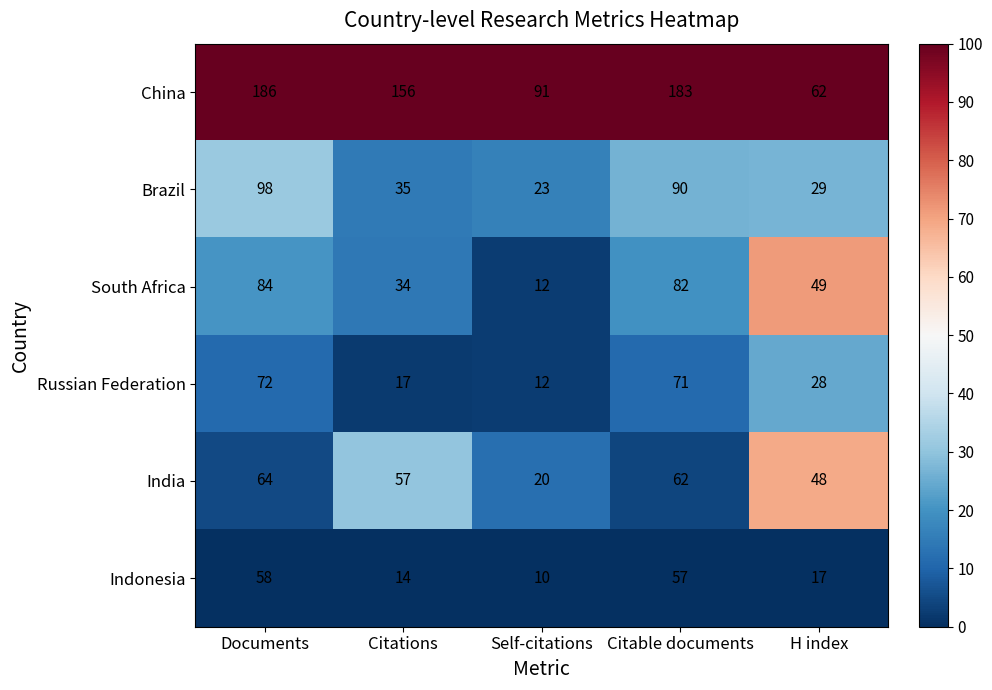

At which label is Russian Federation closest to 42?

H index